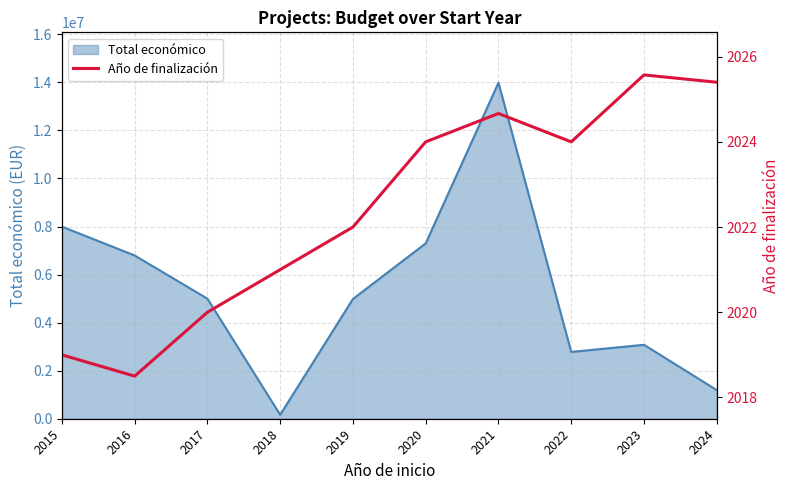

The chart shows a value of 2820.9 at 2018. True or false?

False